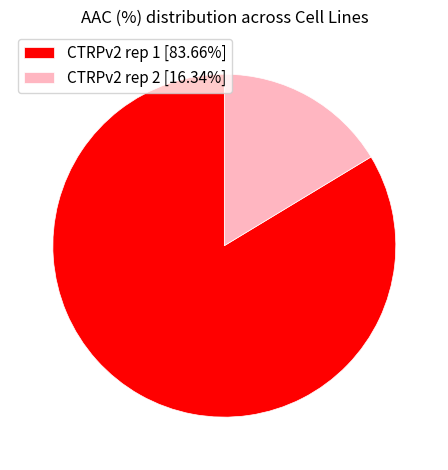

Is the sum of CTRPv2 rep 1 [83.66%] and CTRPv2 rep 2 [16.34%] greater than half?

Yes